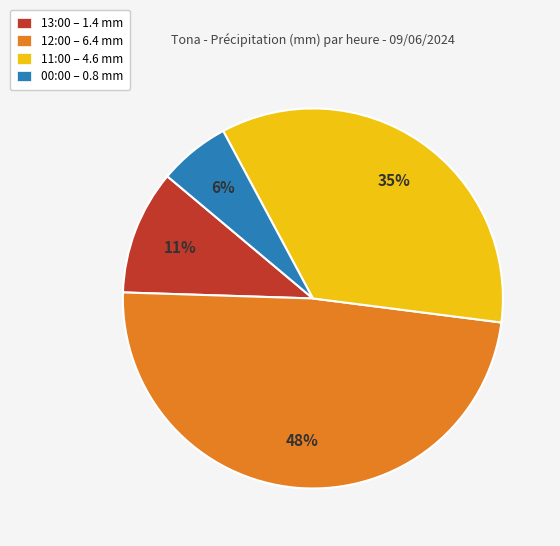

What percentage is the 12:00 – 6.4 mm slice, to the nearest percent?

48%